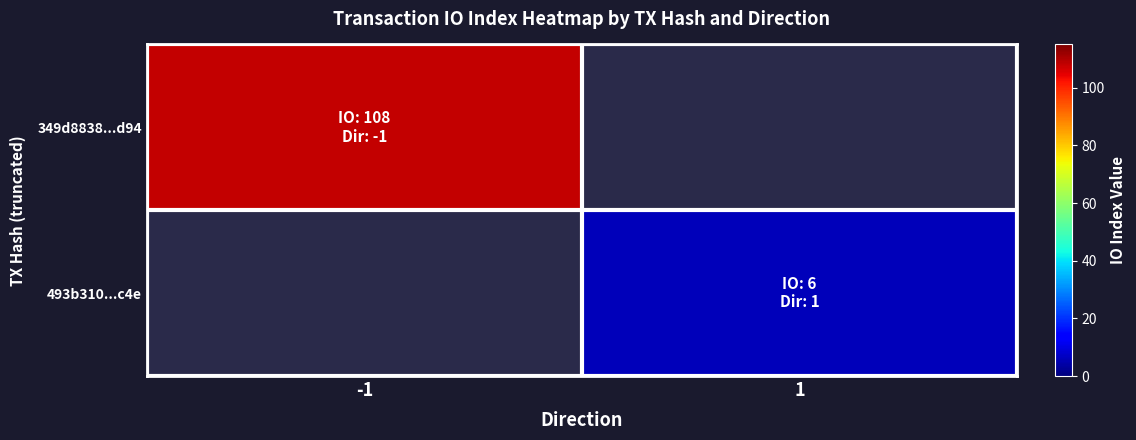

Count the number of categories in the chart.

2